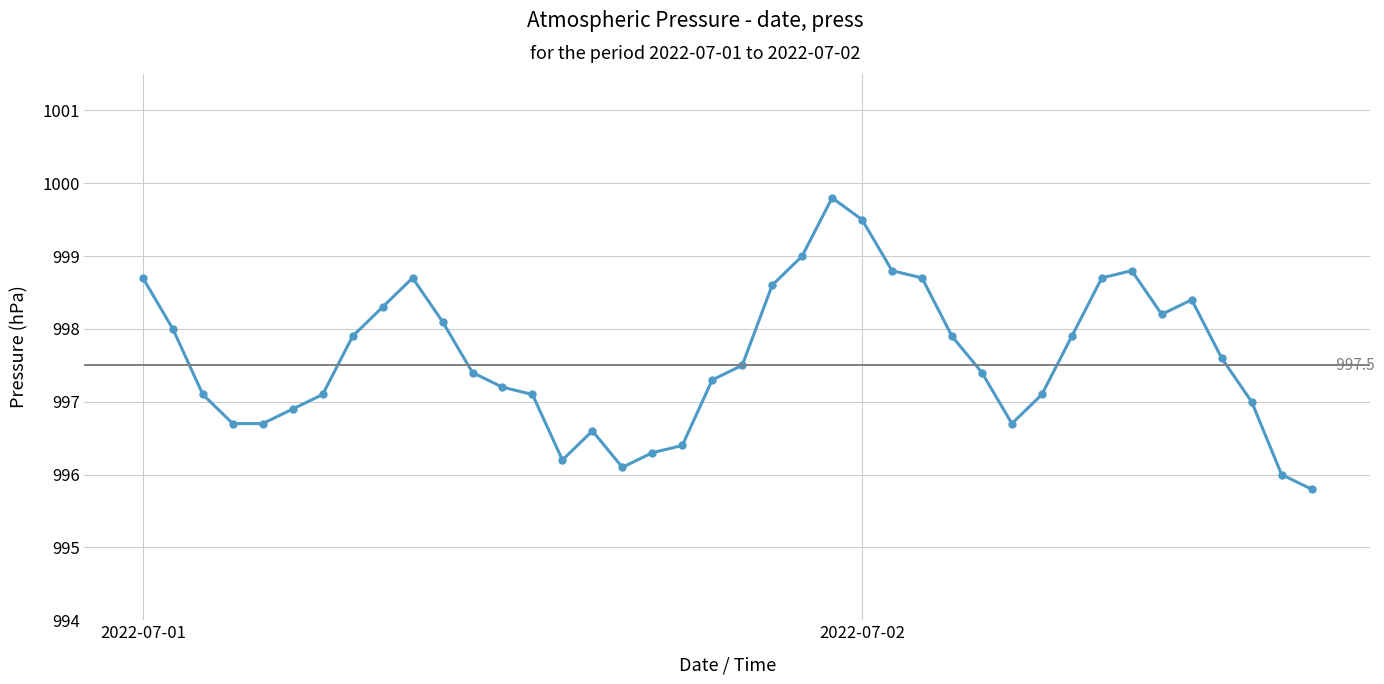

Between 2022-07-01 06:00 and 2022-07-02 15:00, which is larger?

2022-07-01 06:00